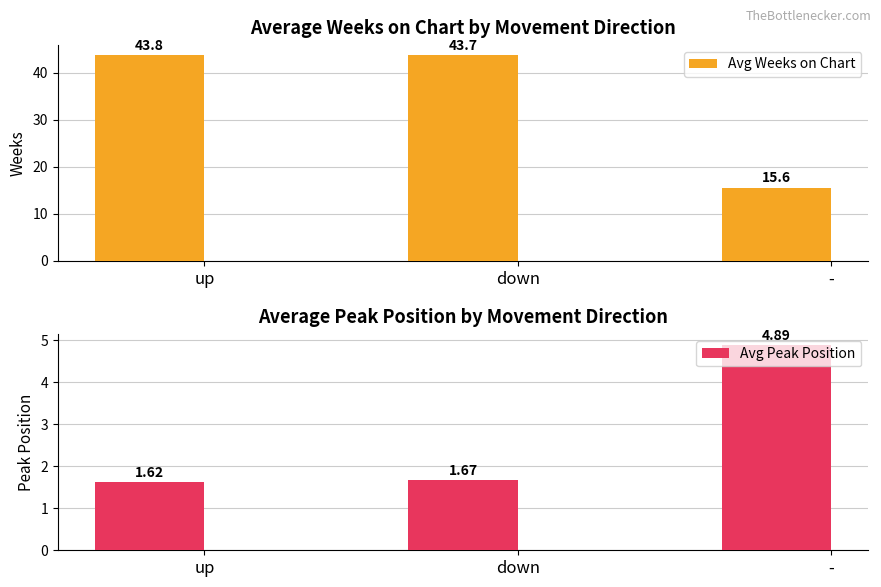

At which category is the sum across all series the highest?

up